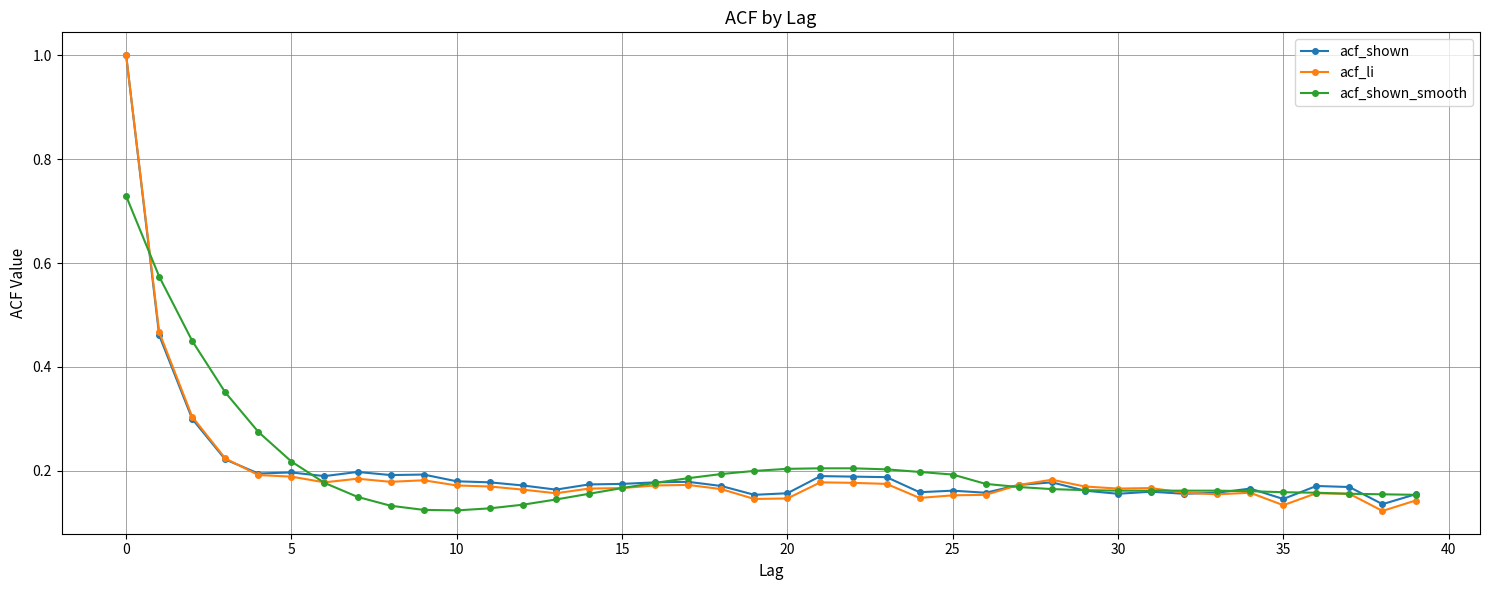

At how many categories does at least one series exceed 0?

40